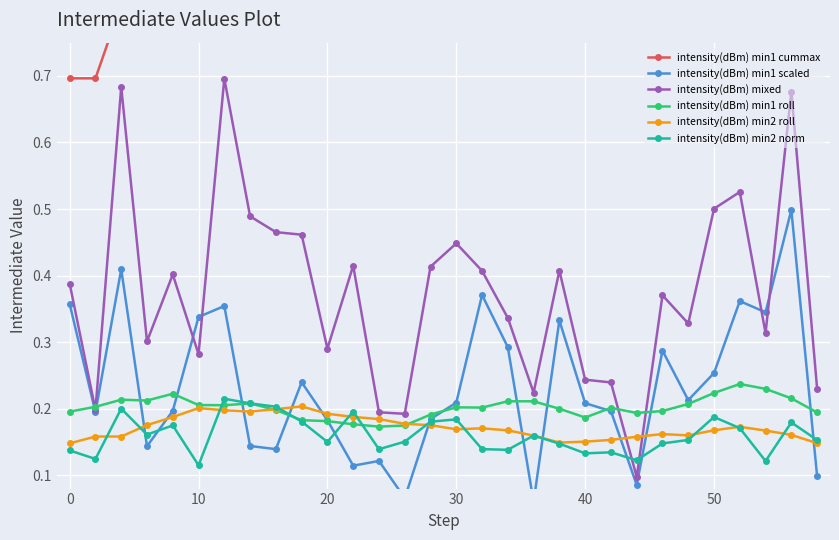

What are all the series names shown in the legend?

intensity(dBm) min1 cummax, intensity(dBm) min1 scaled, intensity(dBm) mixed, intensity(dBm) min1 roll, intensity(dBm) min2 roll, intensity(dBm) min2 norm